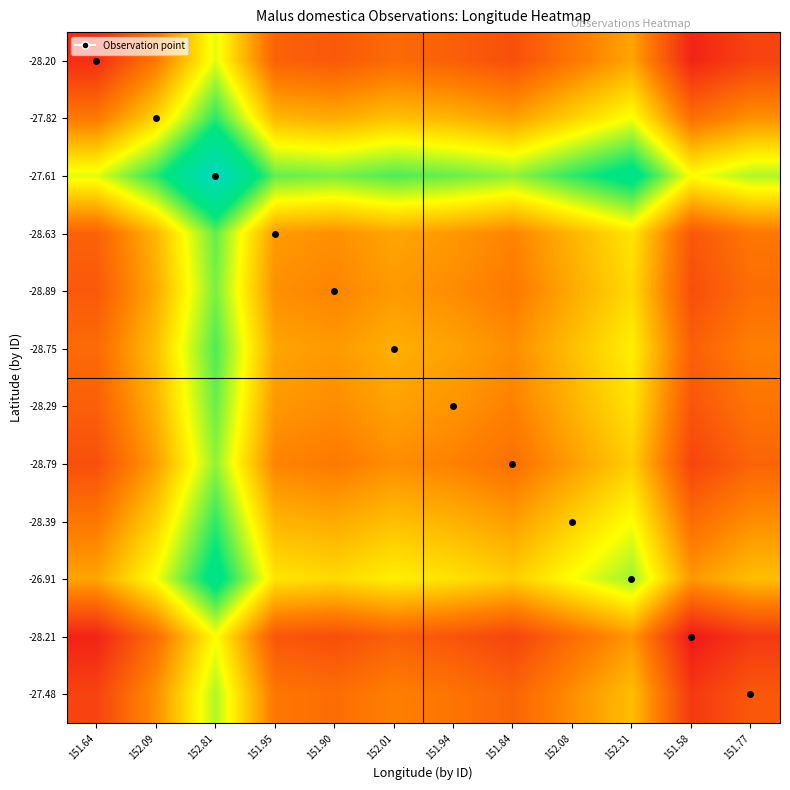

At which category does the chart reach its peak across all series?

152.81